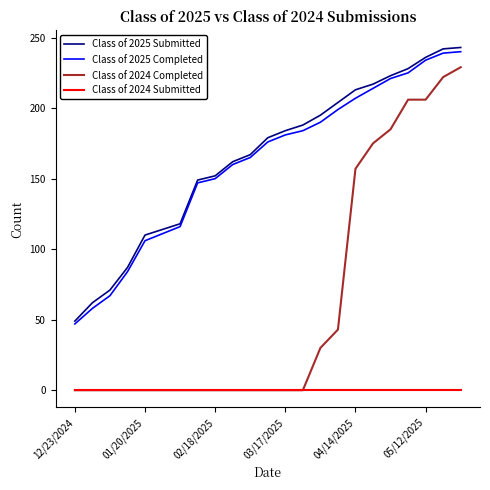

True or false: Class of 2025 Completed and Class of 2024 Submitted cross at least once.

False